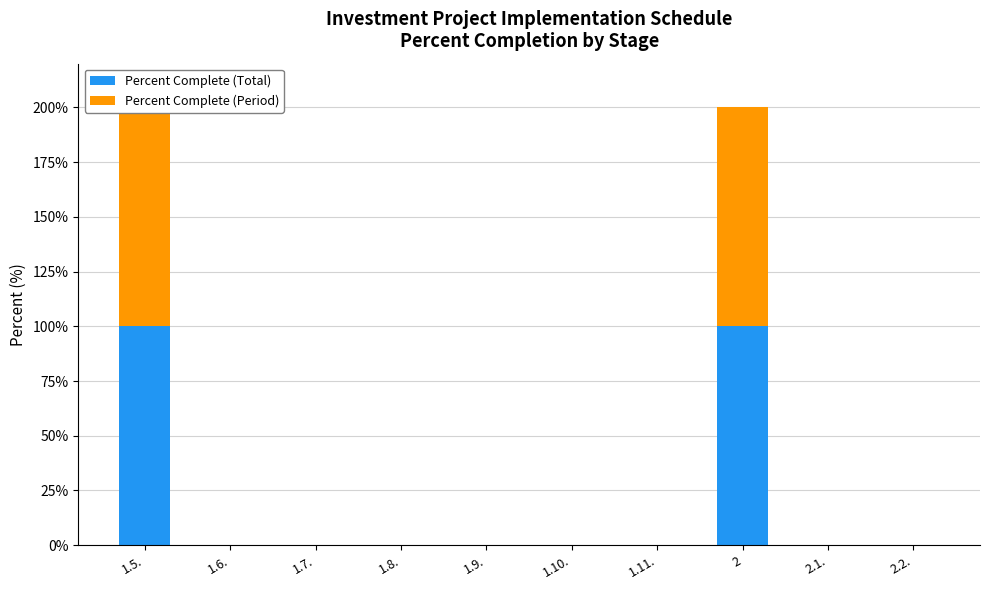

Where is Percent Complete (Total) nearest to the value 50?

1.5.